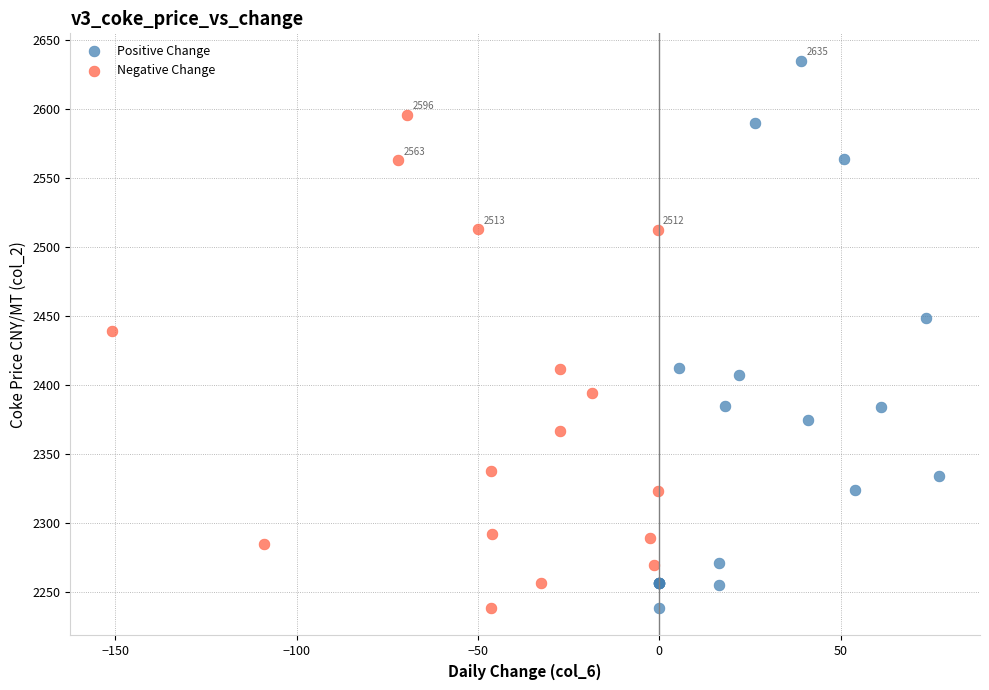

What are all the series names shown in the legend?

Positive Change, Negative Change